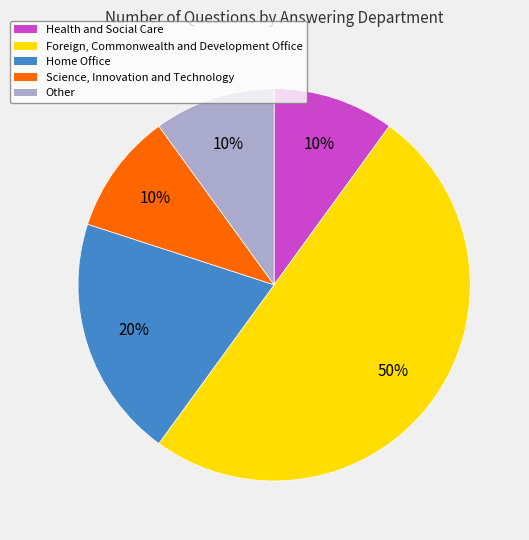

Approximately how many times larger is the value at Science, Innovation and Technology compared to Health and Social Care?

1.0